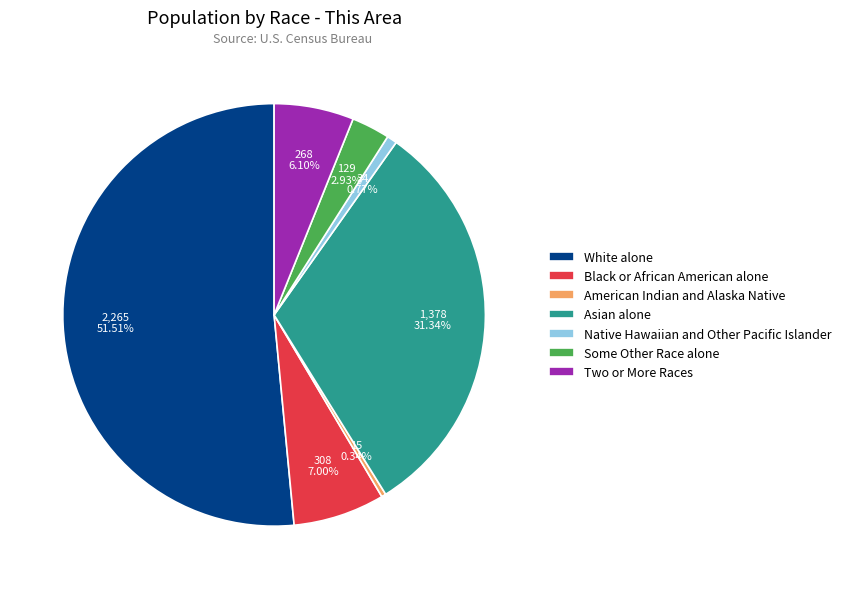

What is the largest slice in the pie chart?

White alone